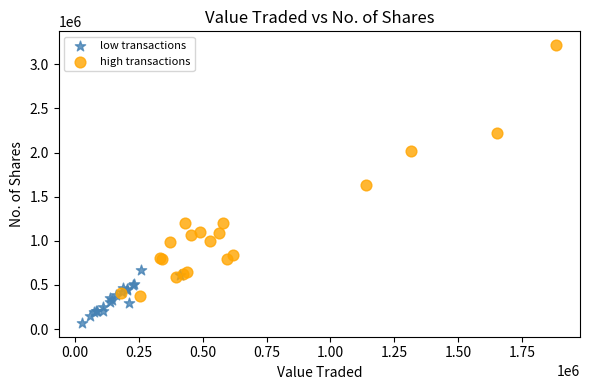

Which series reaches the minimum Y coordinate?

low transactions